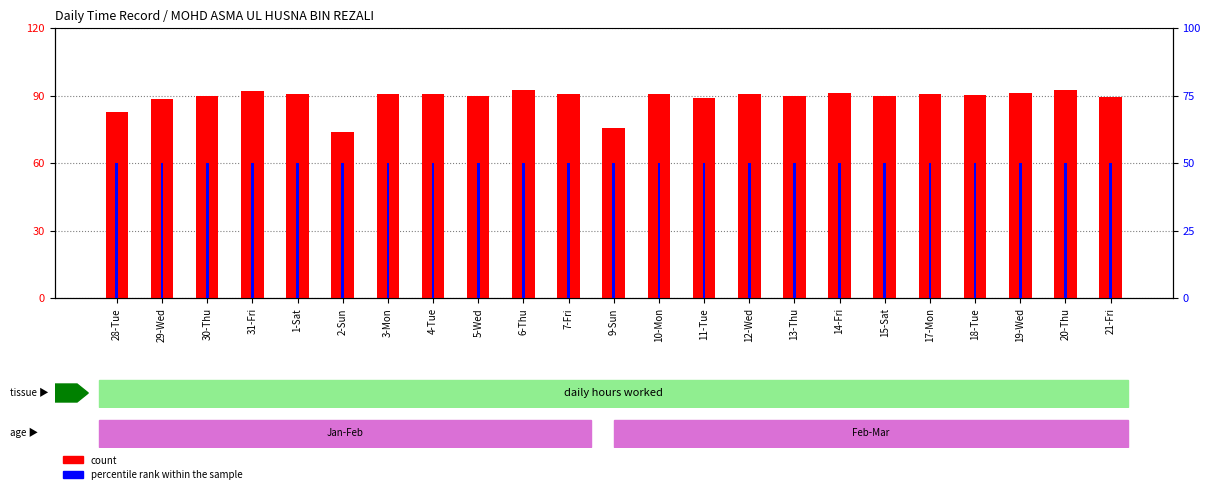

At which category is the sum across all series the highest?

20-Thu